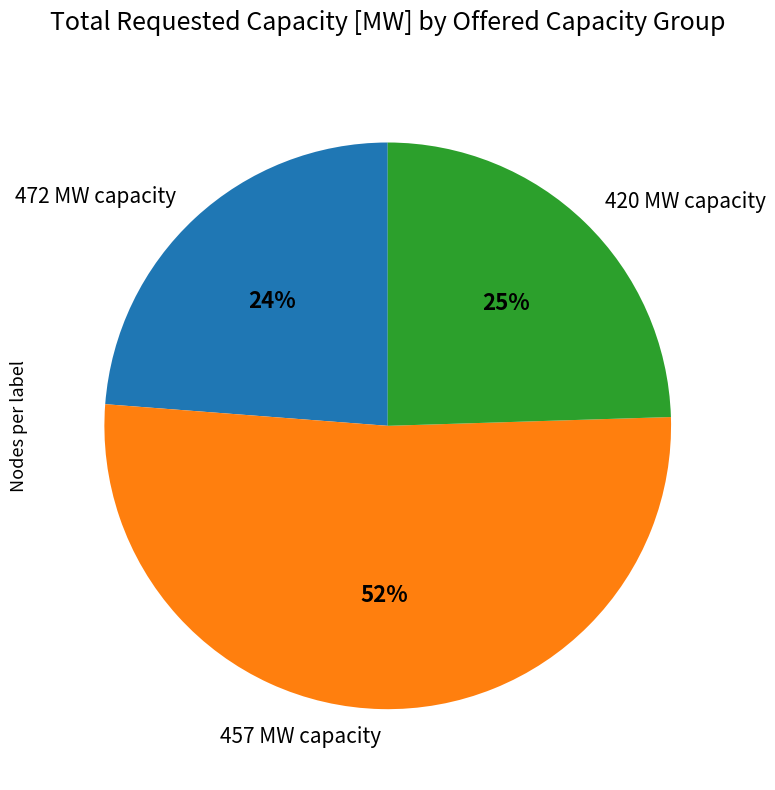

Combined, do 420 MW capacity and 457 MW capacity account for over 50%?

Yes